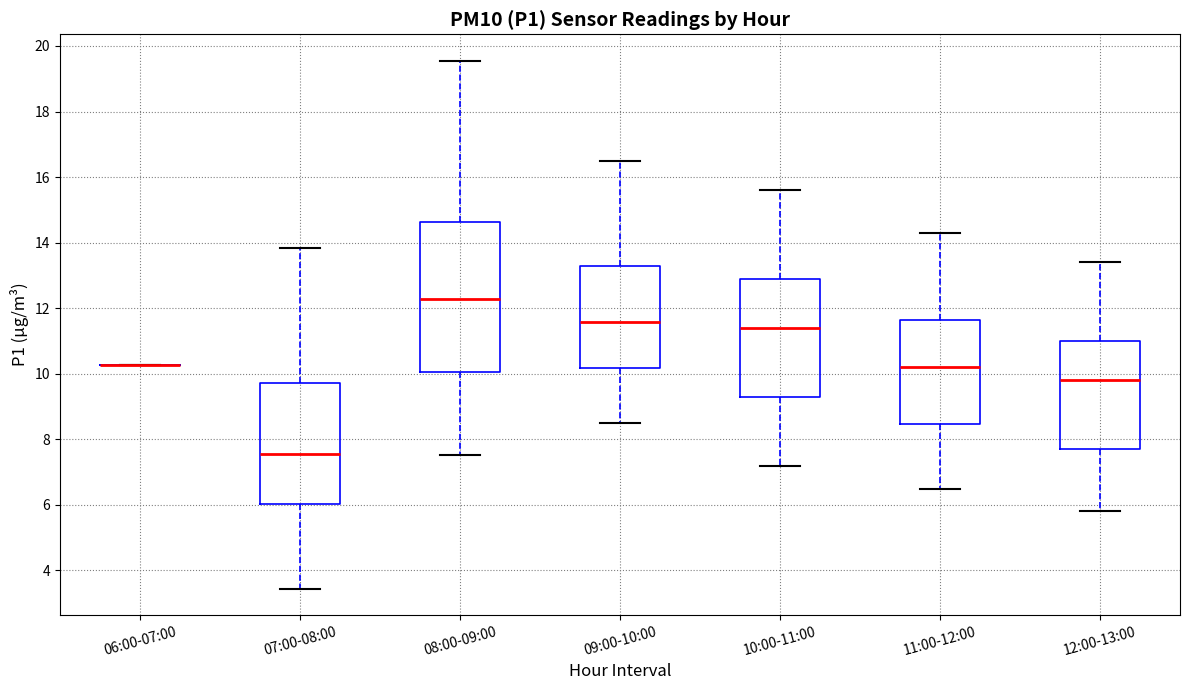

Comparing the boxes themselves (not the whiskers), which one is the tallest?

08:00-09:00